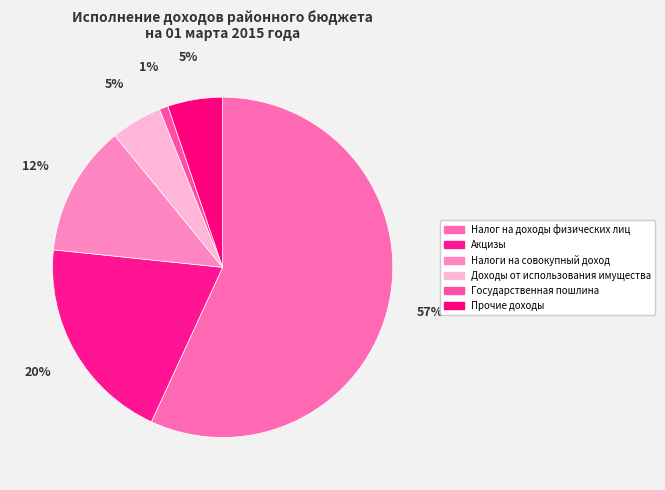

Rank the categories by value from highest to lowest.

Налог на доходы физических лиц, Акцизы, Налоги на совокупный доход, Прочие доходы, Доходы от использования имущества, Государственная пошлина